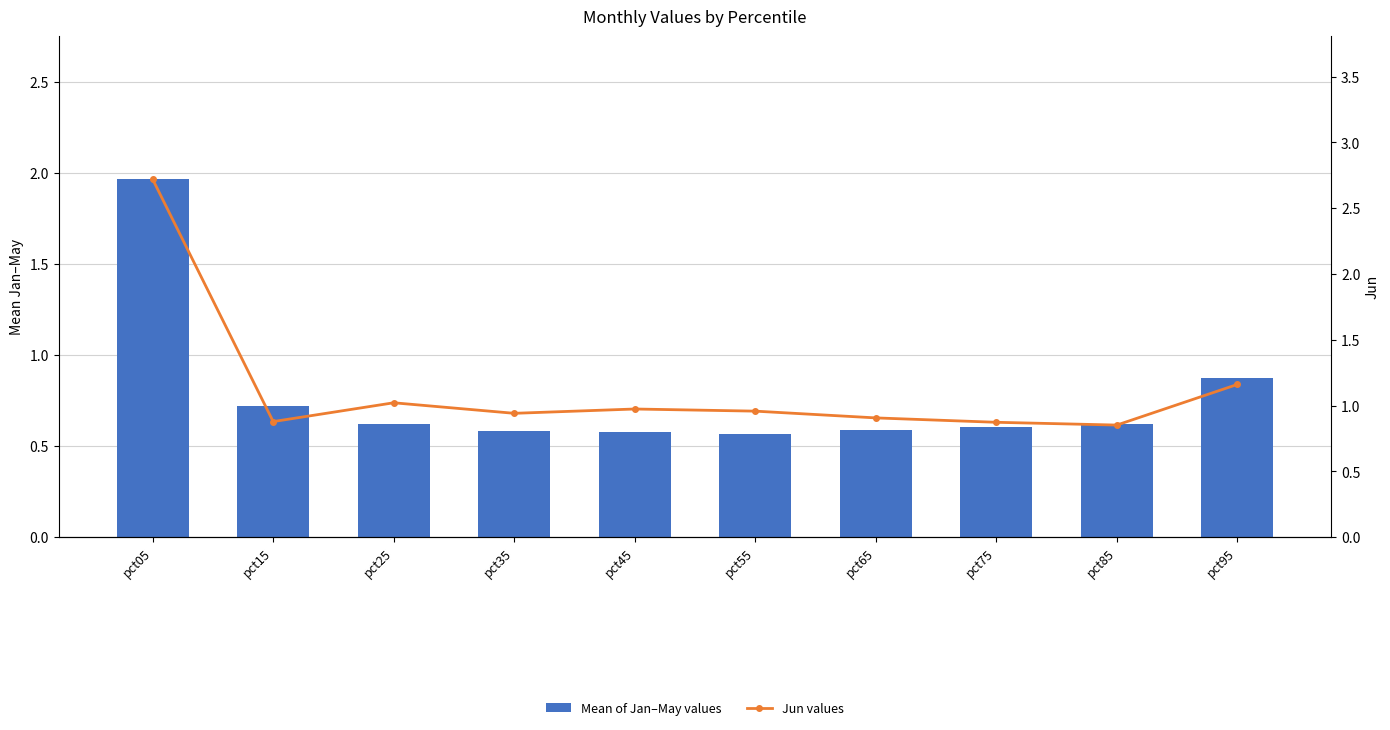

Which series has the largest range (max minus min)?

Jun values